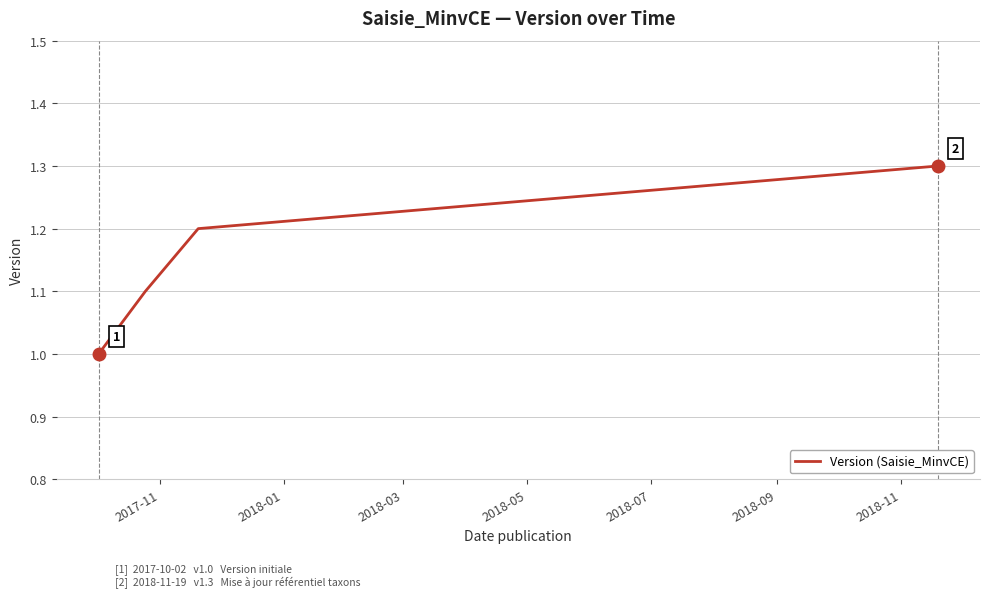

Count the values in the range 1 to 2.

4